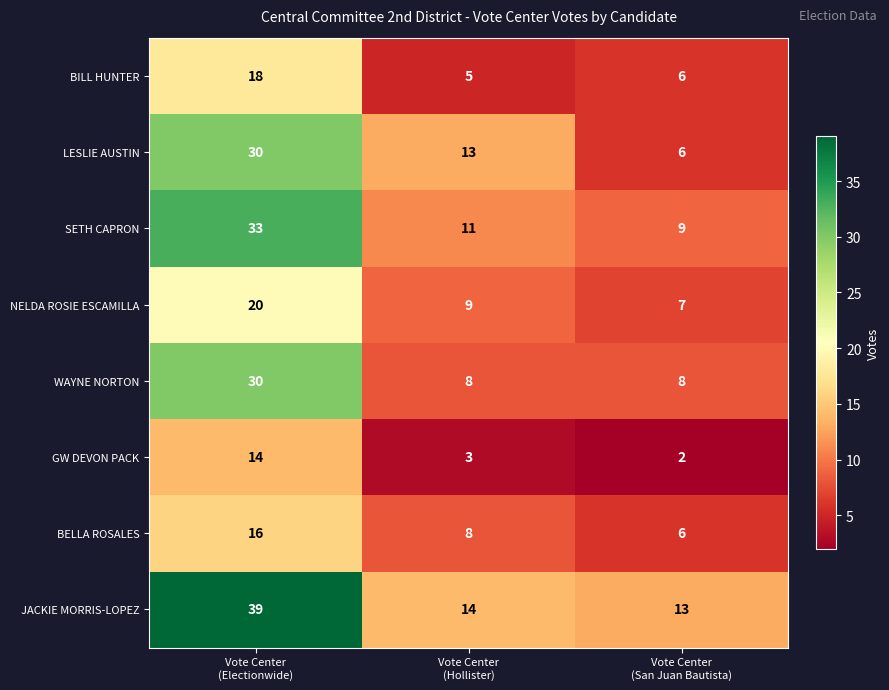

Count the number of data series in this chart.

8